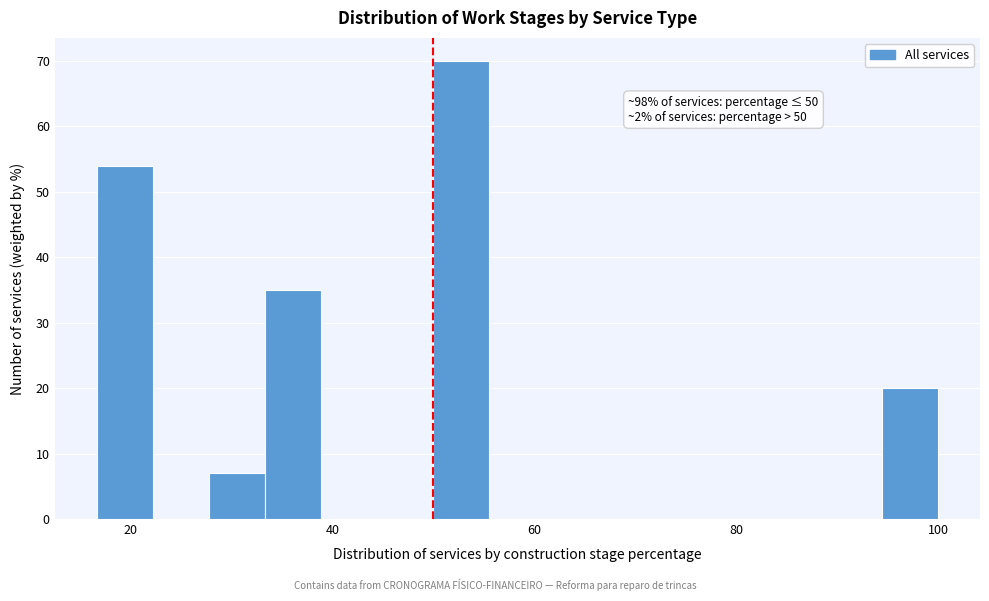

Around what value on the x-axis is the tallest bar? Give the approximate position of its centre, as read against the axis.

52